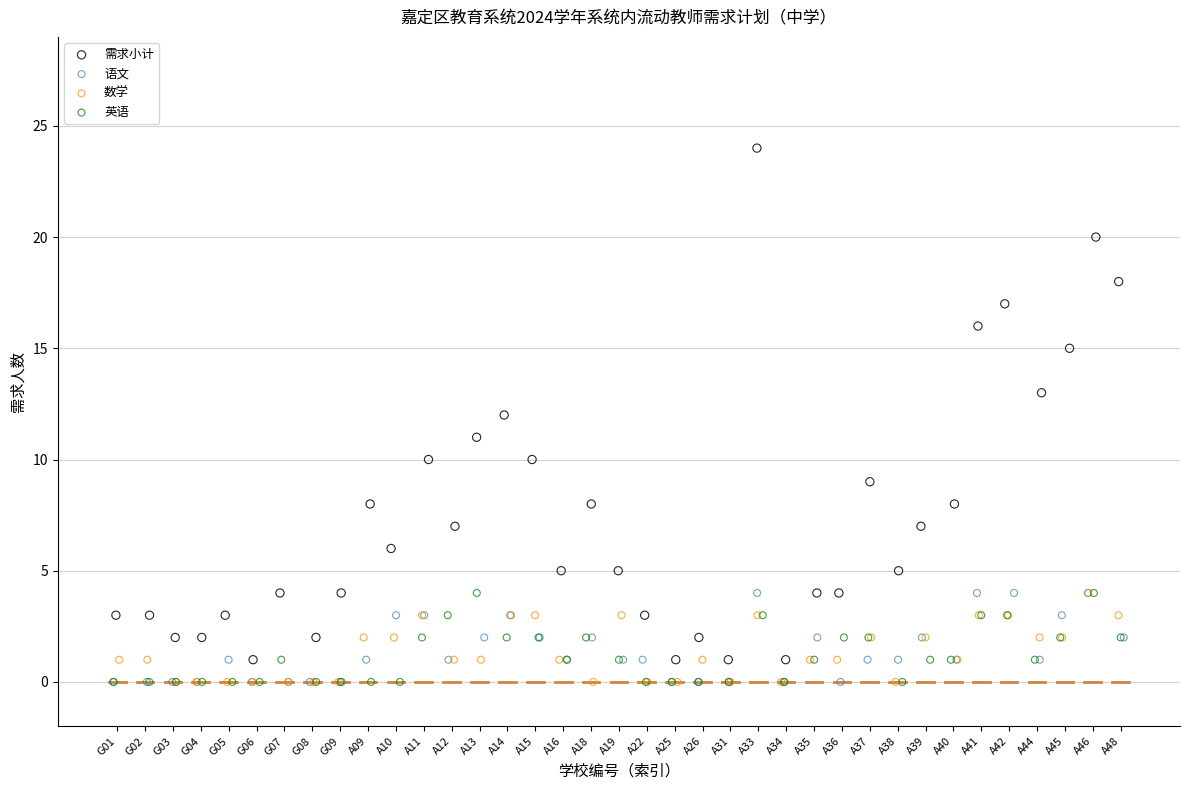

Which series has the largest Y range (max minus min)?

需求小计